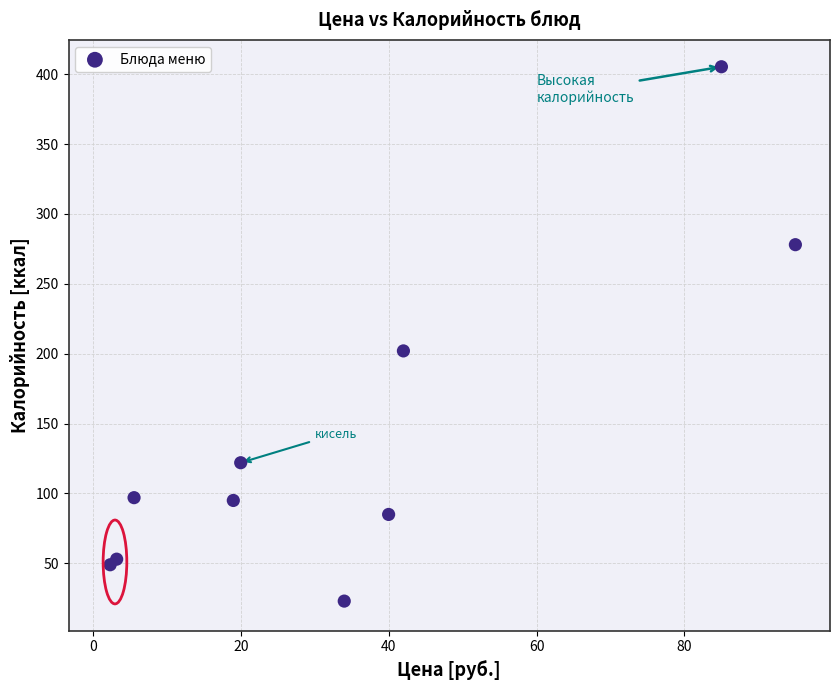

What Y value in the scatter plot is closest to 214?

202.0